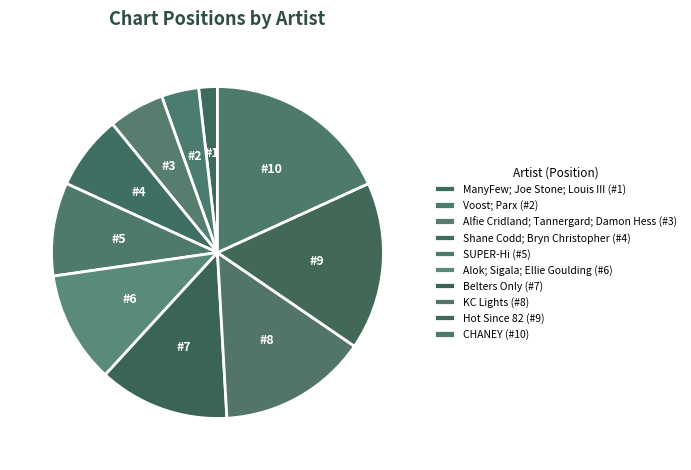

Rank the categories by value from lowest to highest.

ManyFew; Joe Stone; Louis III, Voost; Parx, Alfie Cridland; Tannergard; Damon Hess, Shane Codd; Bryn Christopher, SUPER-Hi, Alok; Sigala; Ellie Goulding, Belters Only, KC Lights, Hot Since 82, CHANEY